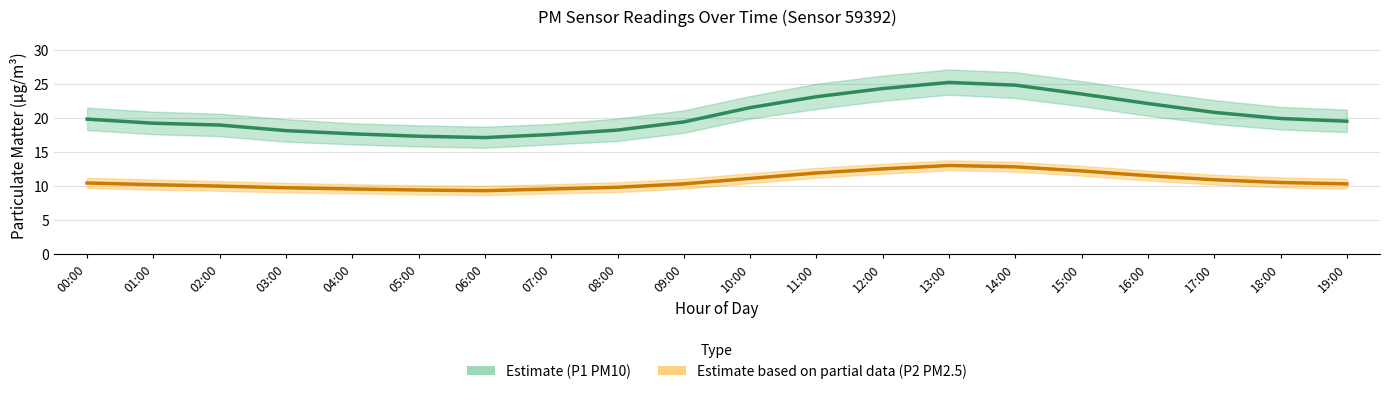

True or false: P1 (PM10) Estimate and P2 (PM2.5) Estimate based on partial data cross at least once.

False